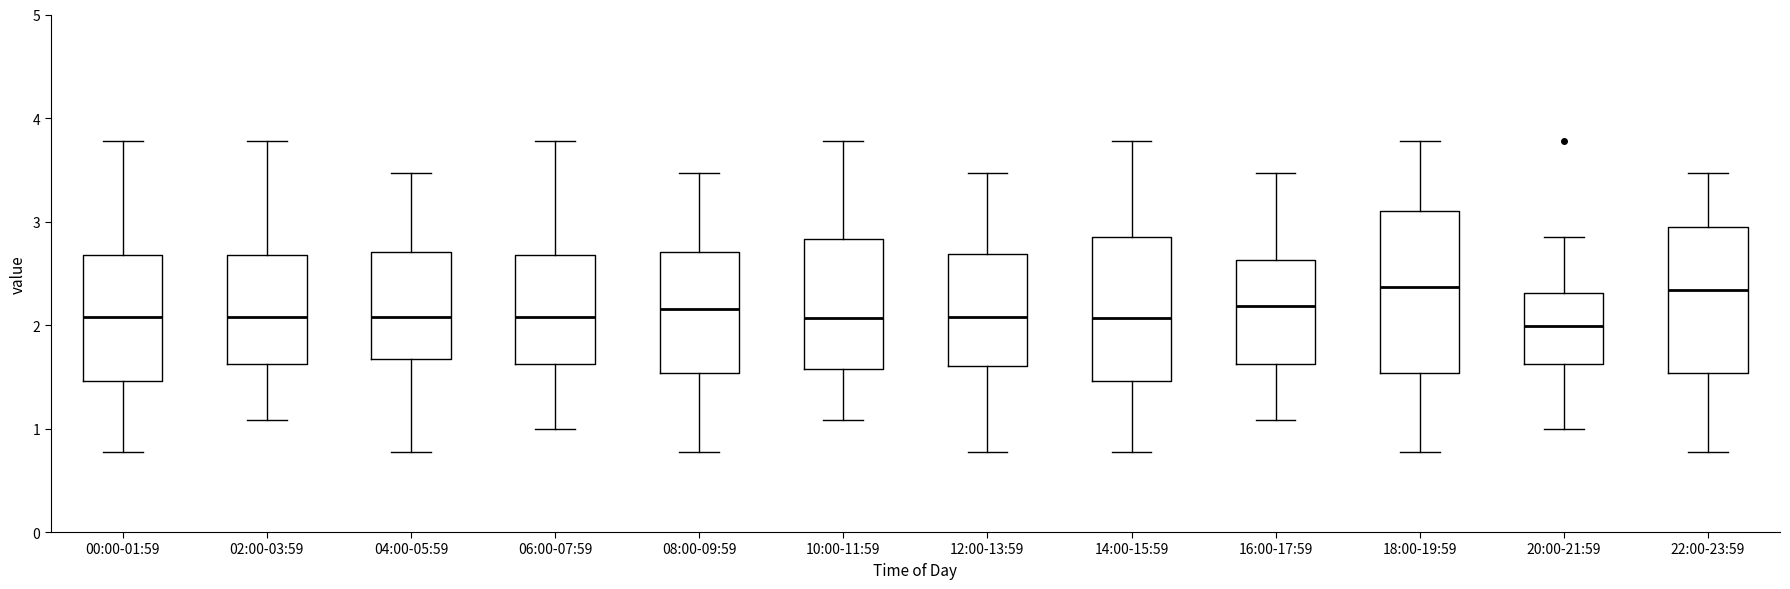

Where does the upper whisker of the box for 16:00-17:59 end on the y-axis? The values are not printed on the chart, so give them approximately, as read against the axis.

3.5